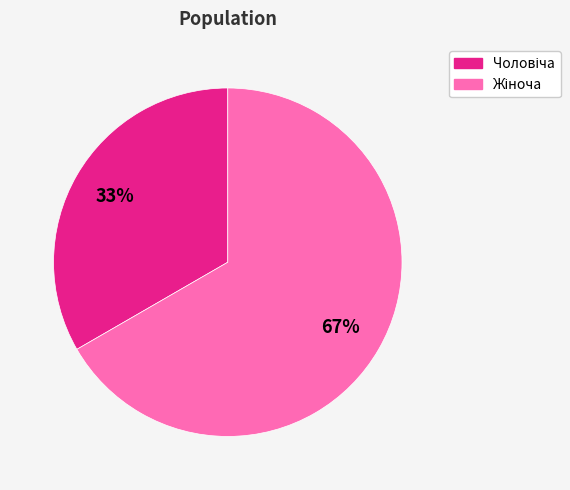

To the nearest percent, what is the average slice percentage?

50%